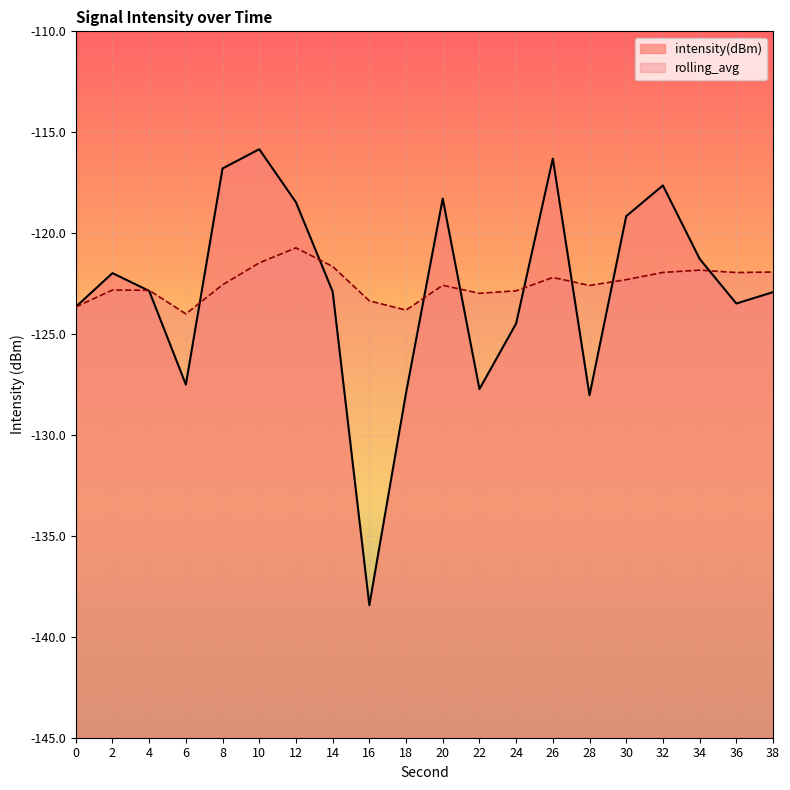

At which label does intensity(dBm) reach its peak?

10